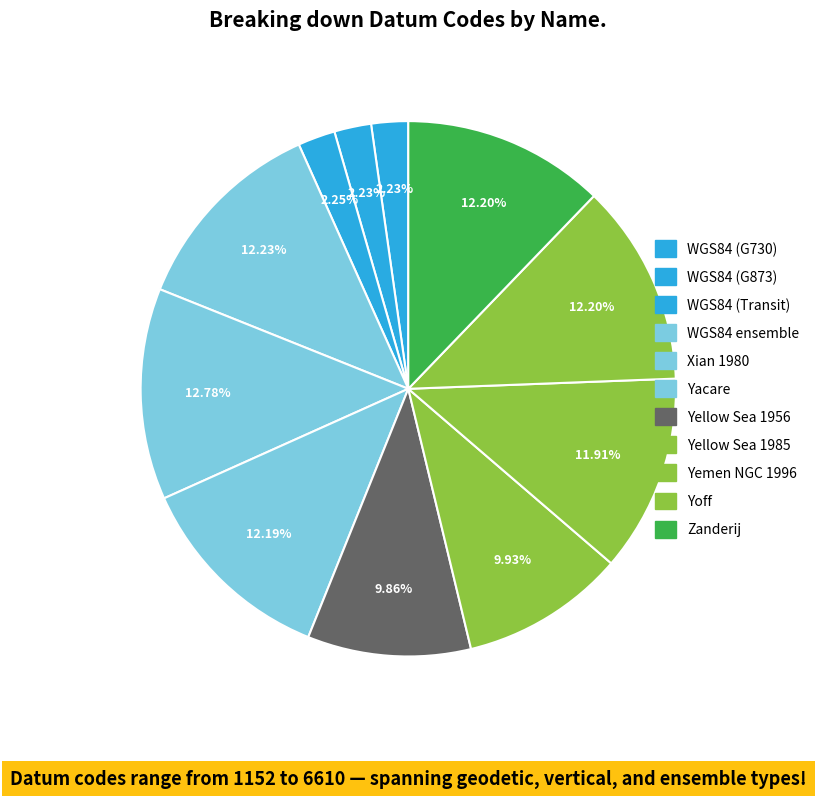

What is the smallest slice in the pie chart?

World Geodetic System 1984 (G730)